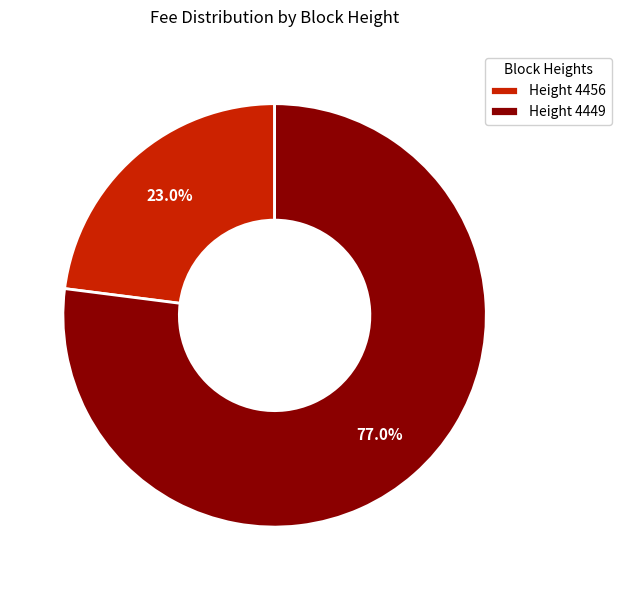

What percentage is NOT represented by Height 4456?

77.0%